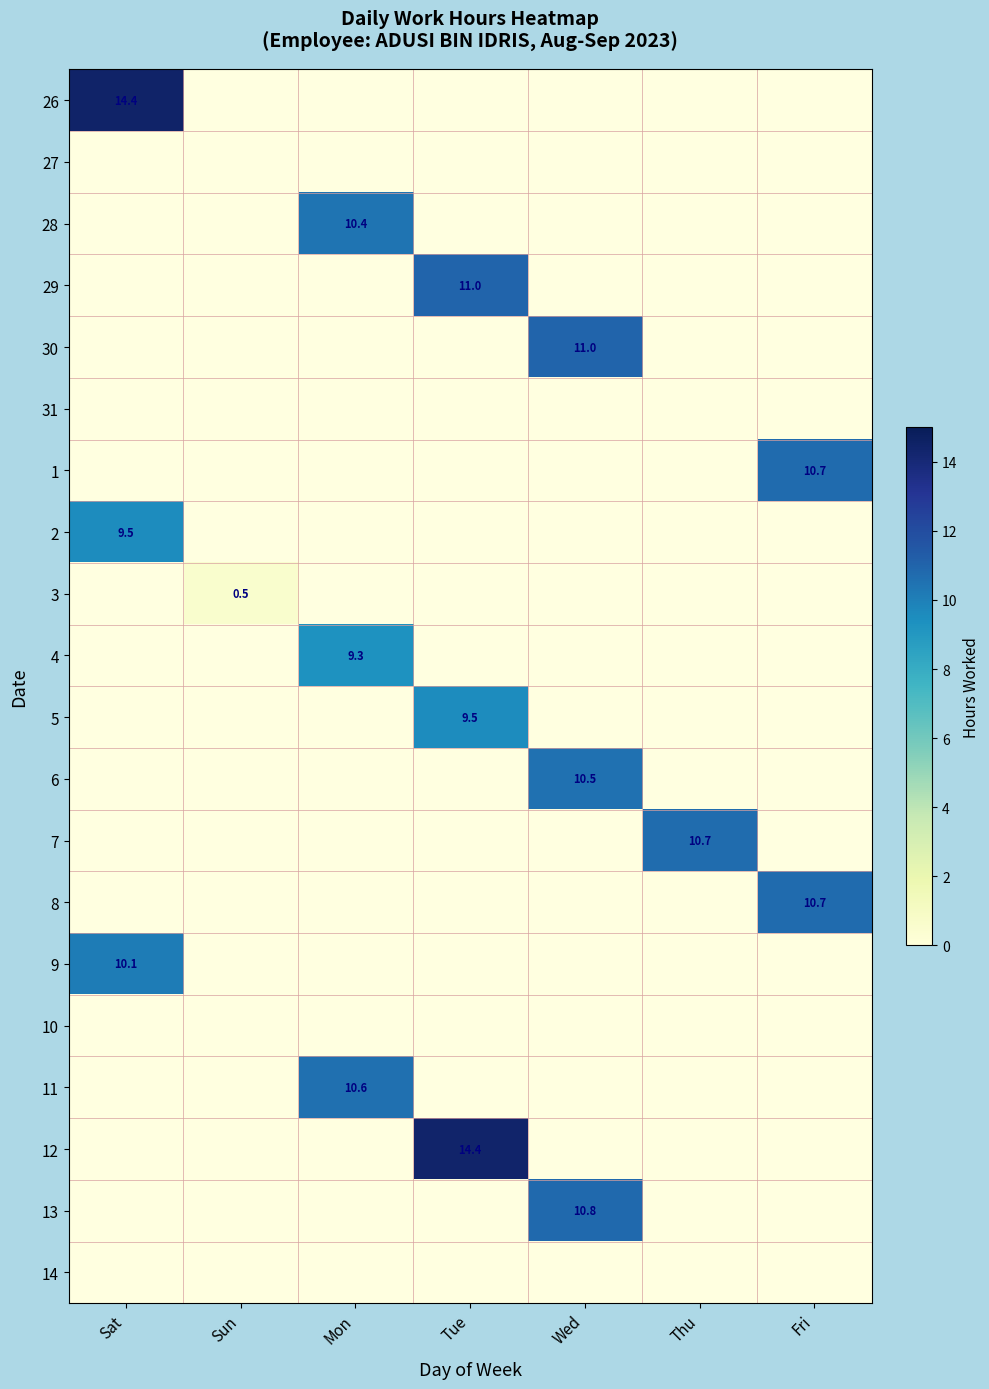

Which has a higher value, Tue or Sat?

Sat